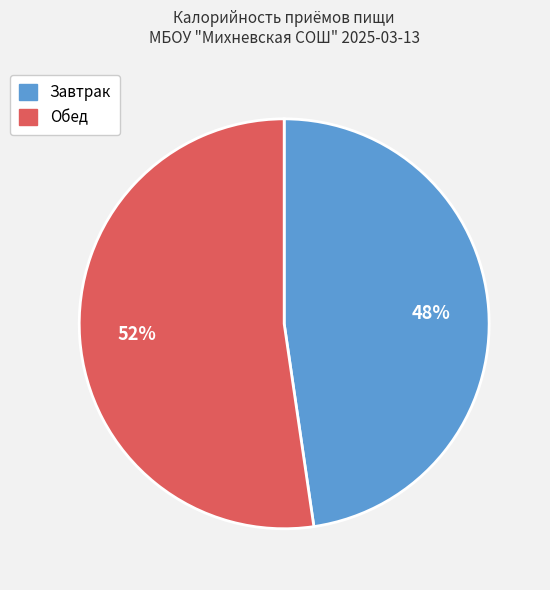

True or false: Обед accounts for 52% of the total.

True